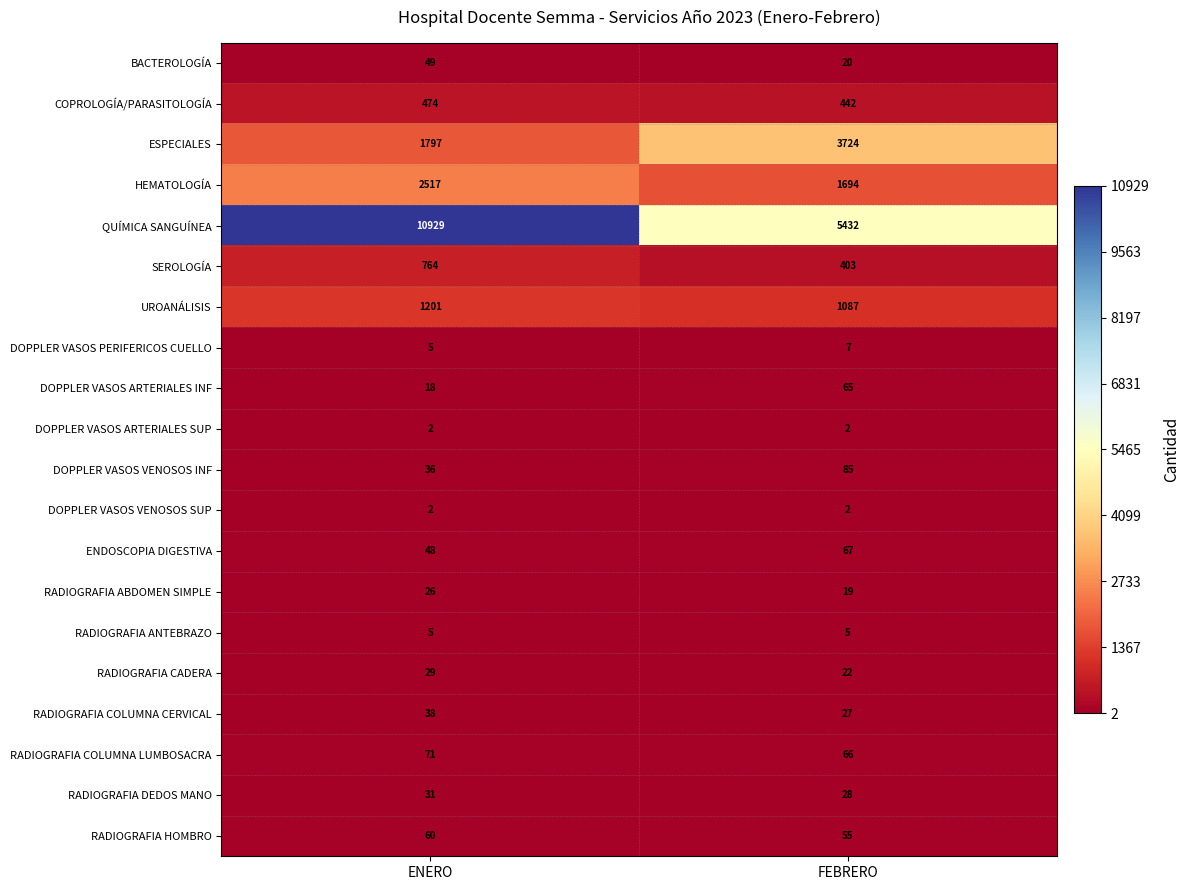

The UROANÁLISIS series shows 1087 at FEBRERO. True or false?

True